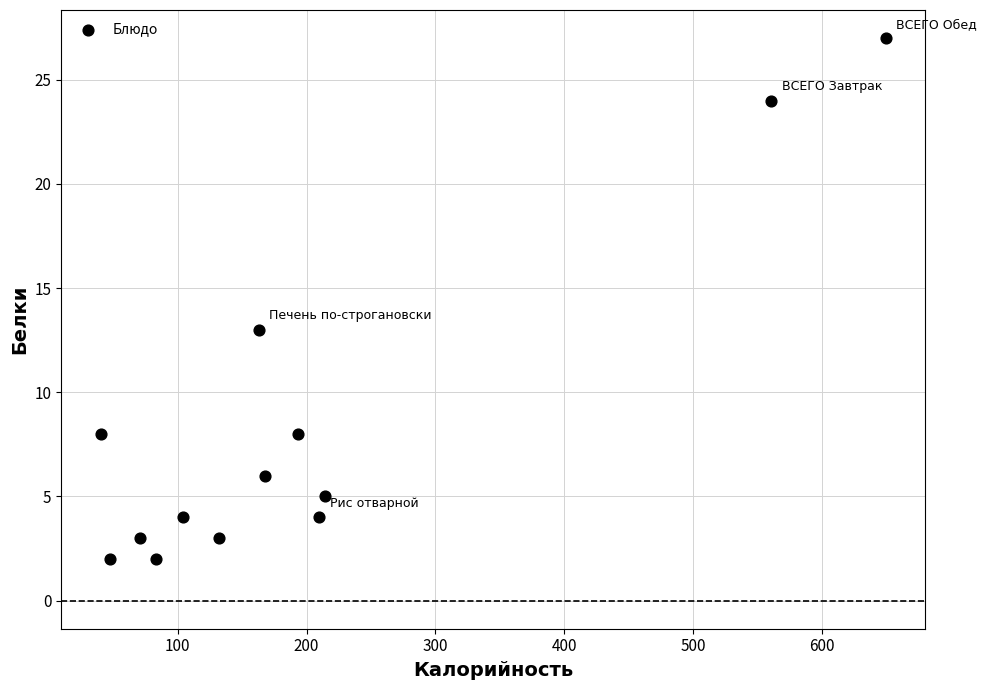

What Y value in the scatter plot is closest to 14?

13